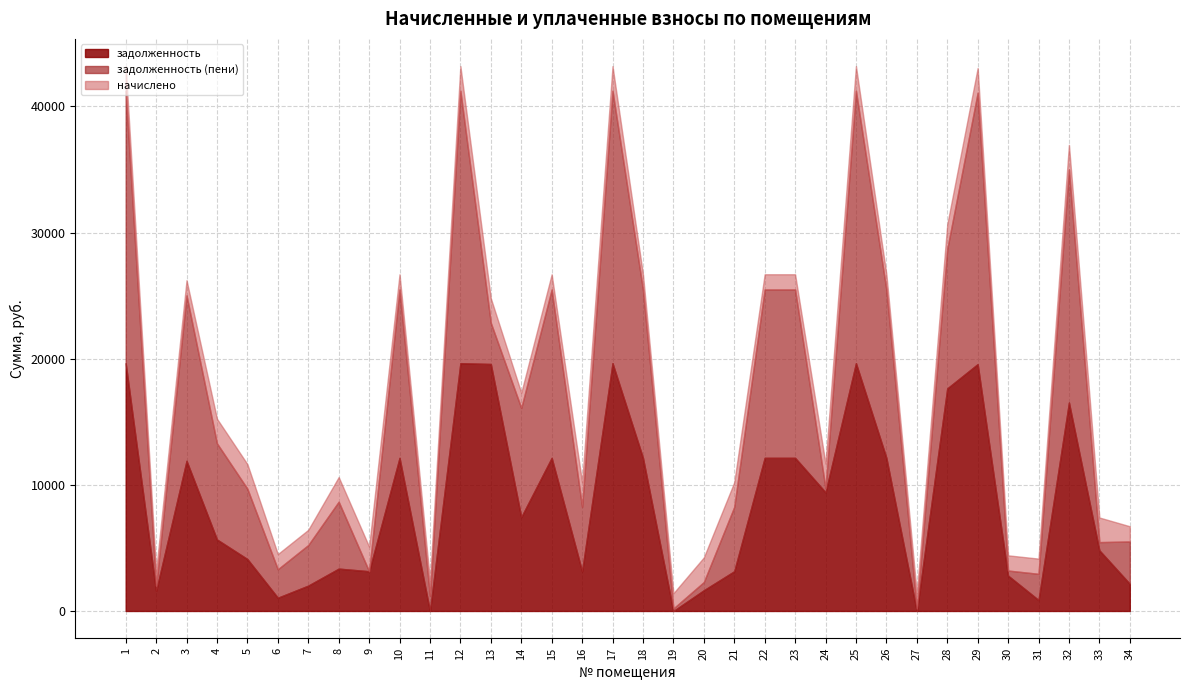

How many series are shown in this chart?

3